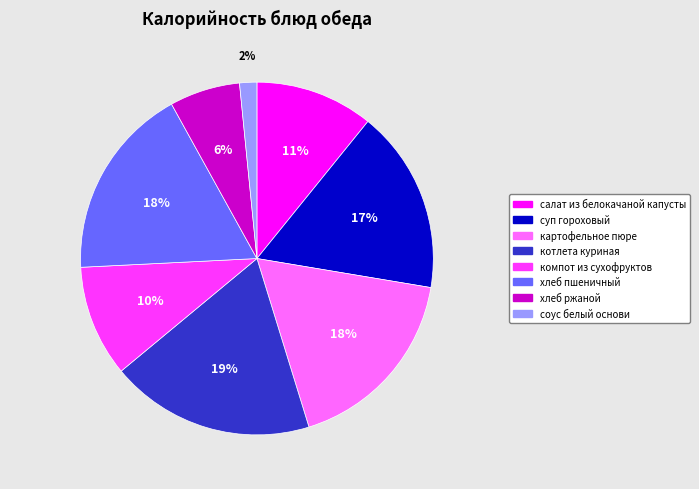

Between соус белый основи and суп гороховый, which is larger?

суп гороховый